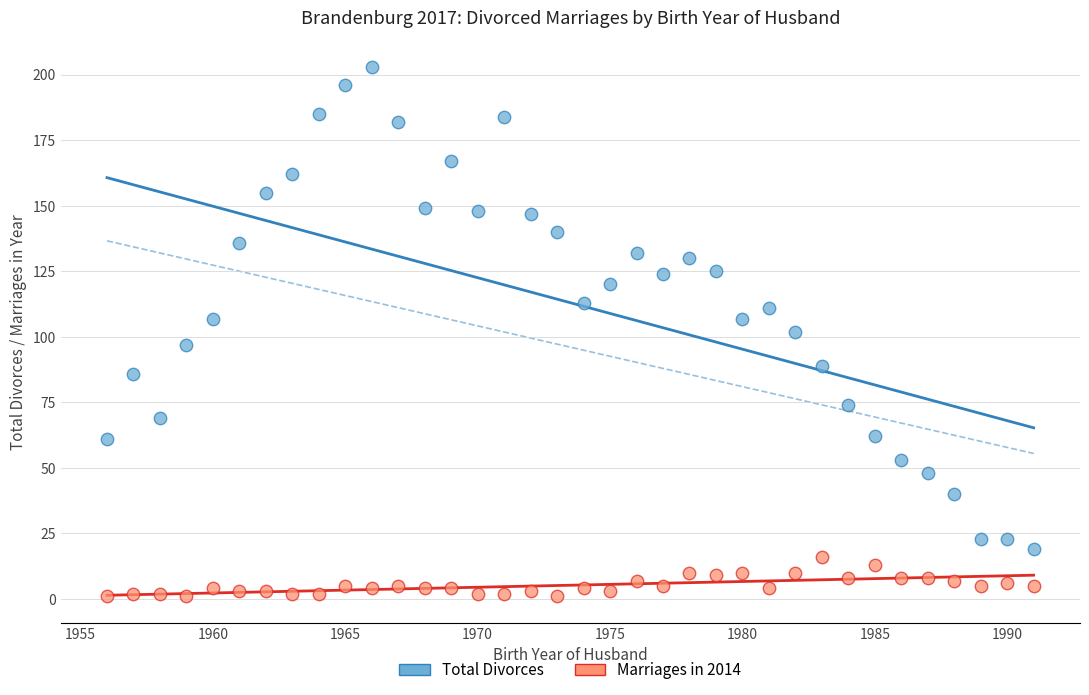

What are all the series names shown in the legend?

Total Divorces, Marriages in 2014